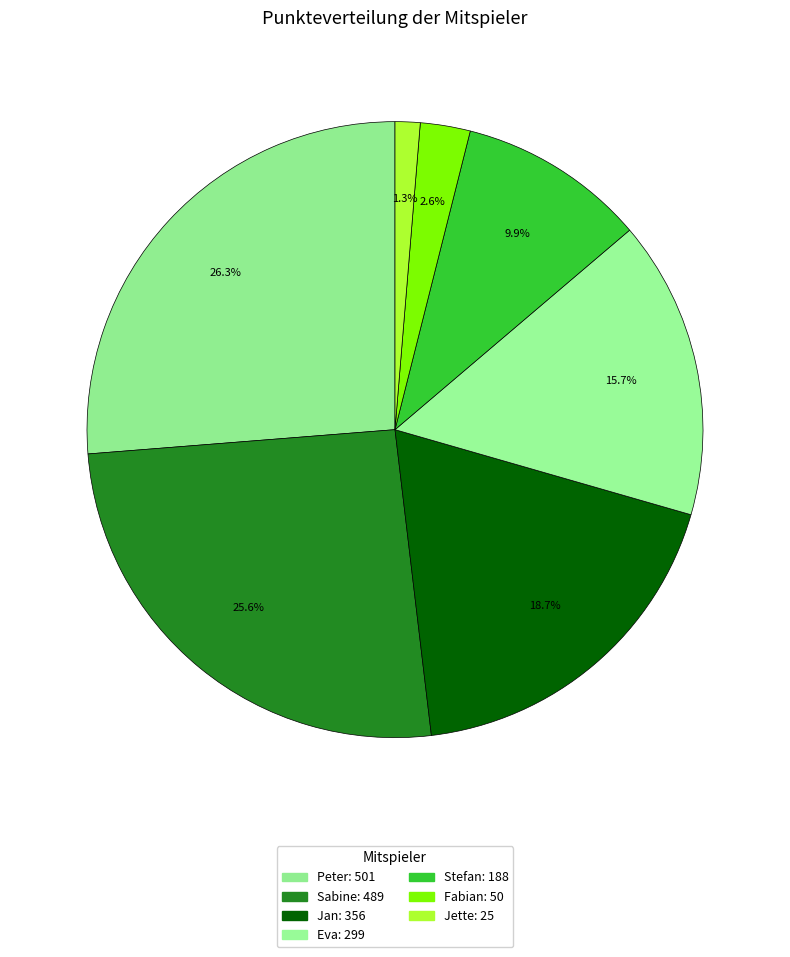

Count the number of slices in the pie.

7